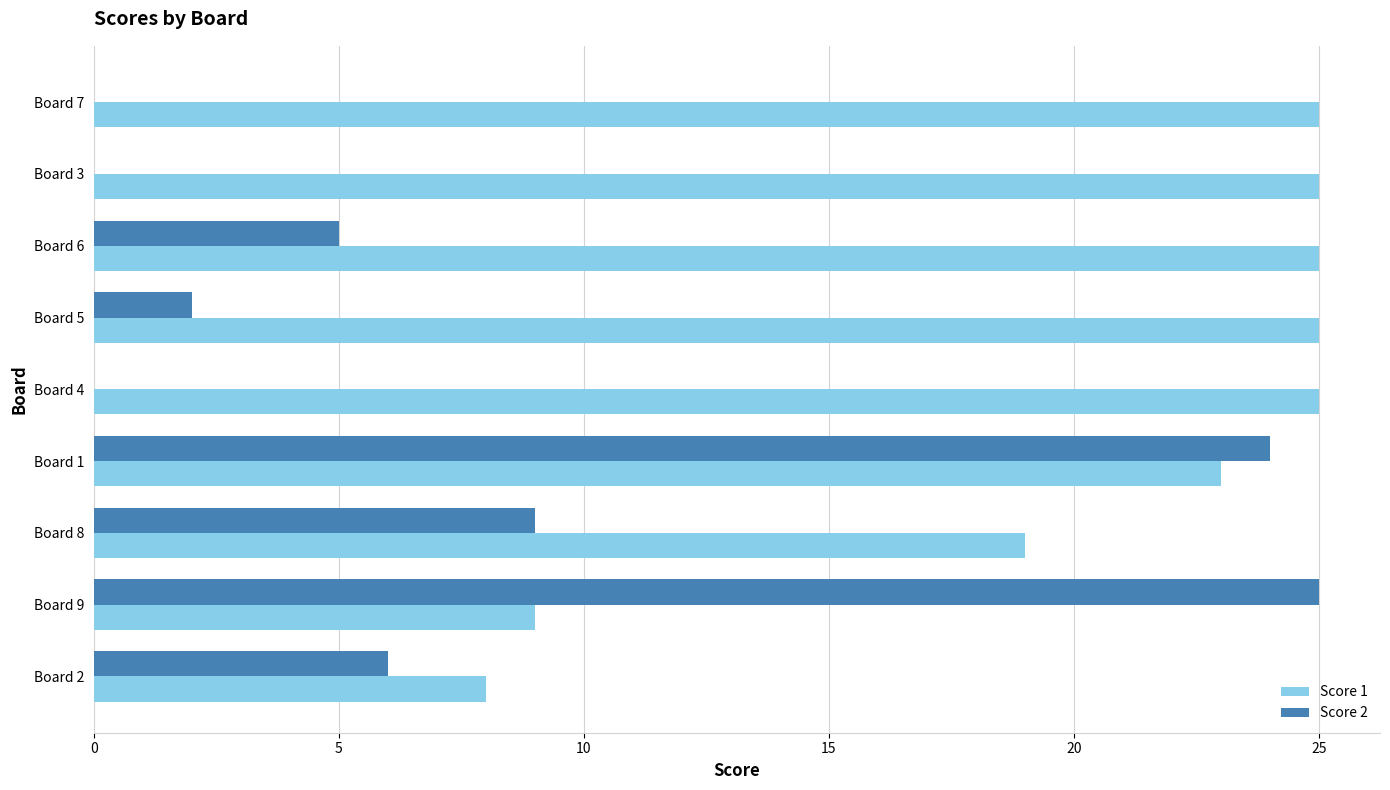

Count the number of data series in this chart.

2